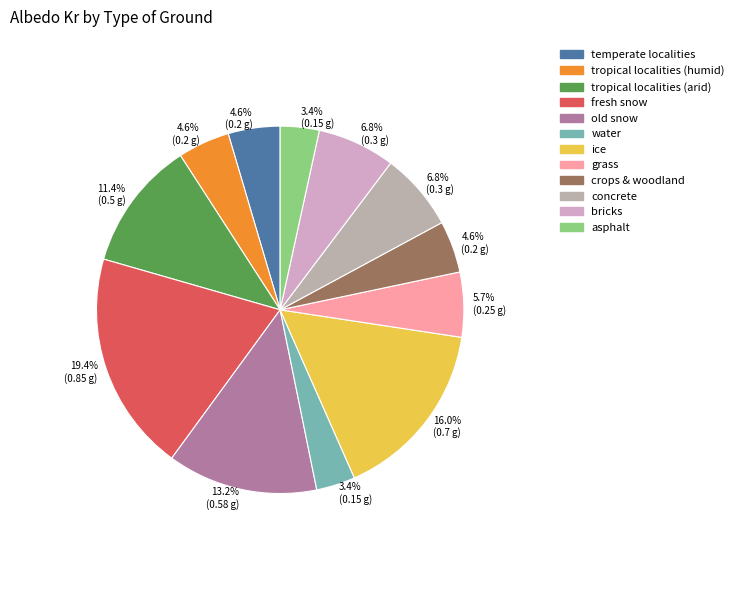

What percentage is the old snow slice, to the nearest percent?

13%